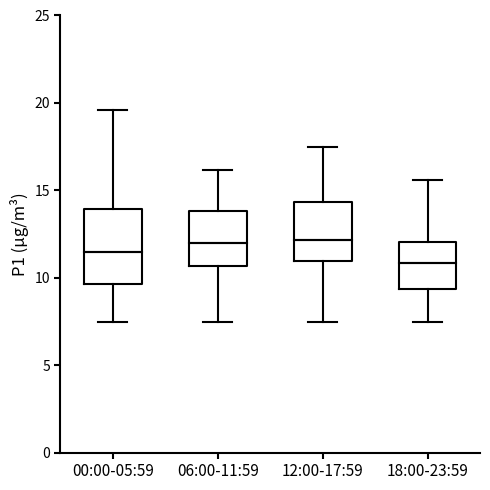

Reading left to right, read every box against the y-axis: the position of its median line, the range the box covers, and the ends of its whiskers. The values are not printed on the chart, so give them approximately, as read against the axis.

00:00-05:59: median 11.5, box 9.5 to 14.0, whiskers 7.5 to 19.5
06:00-11:59: median 12.0, box 10.5 to 14.0, whiskers 7.5 to 16.0
12:00-17:59: median 12.0, box 11.0 to 14.5, whiskers 7.5 to 17.5
18:00-23:59: median 11.0, box 9.5 to 12.0, whiskers 7.5 to 15.5